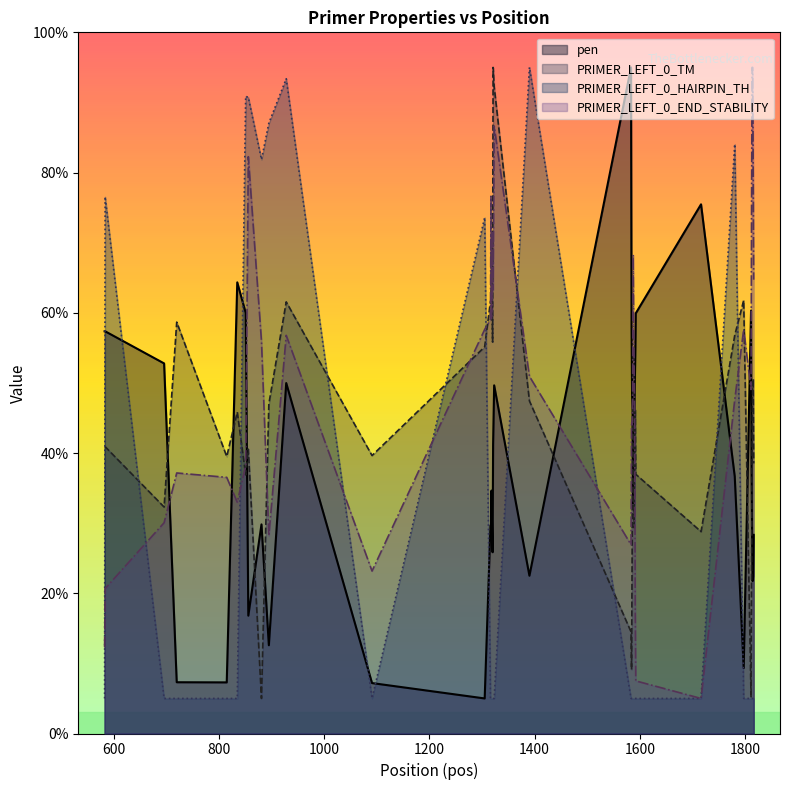

What is the total value across all series at 1591?

123.0